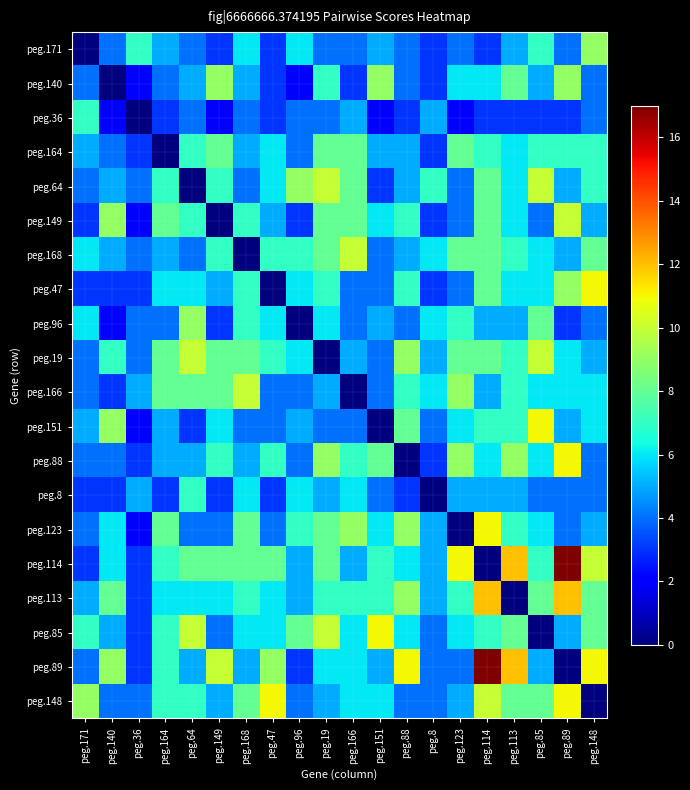

At which category does the chart reach its minimum across all series?

peg.171